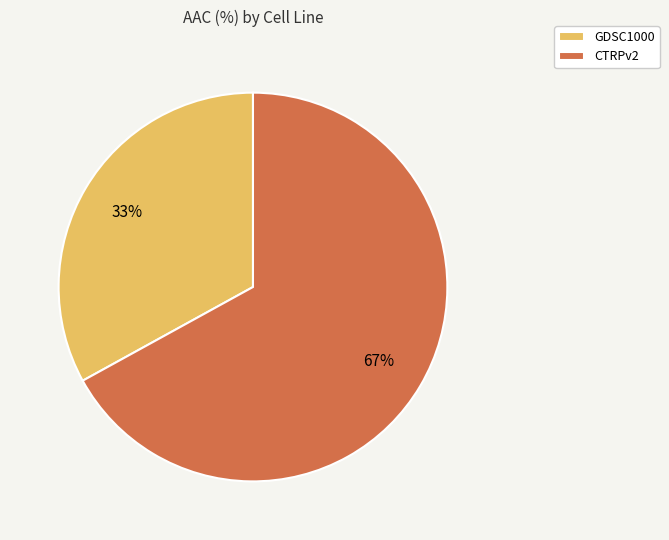

Which has a higher value, GDSC1000 or CTRPv2?

CTRPv2